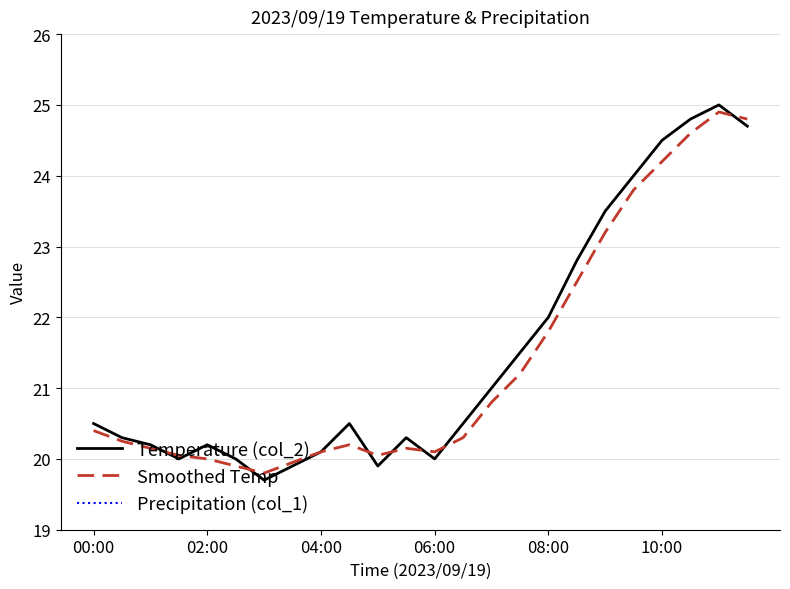

The value of Temperature (col_2) at 14 is 21.0. True or false?

True